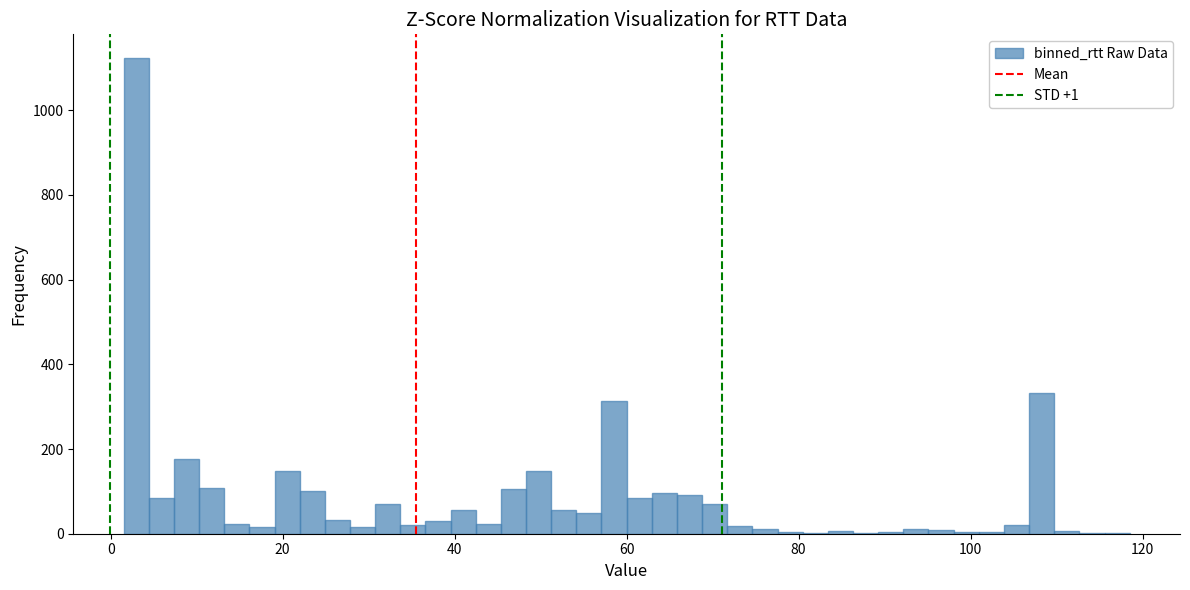

Read against the x-axis, roughly where is the centre of the tallest bar?

2